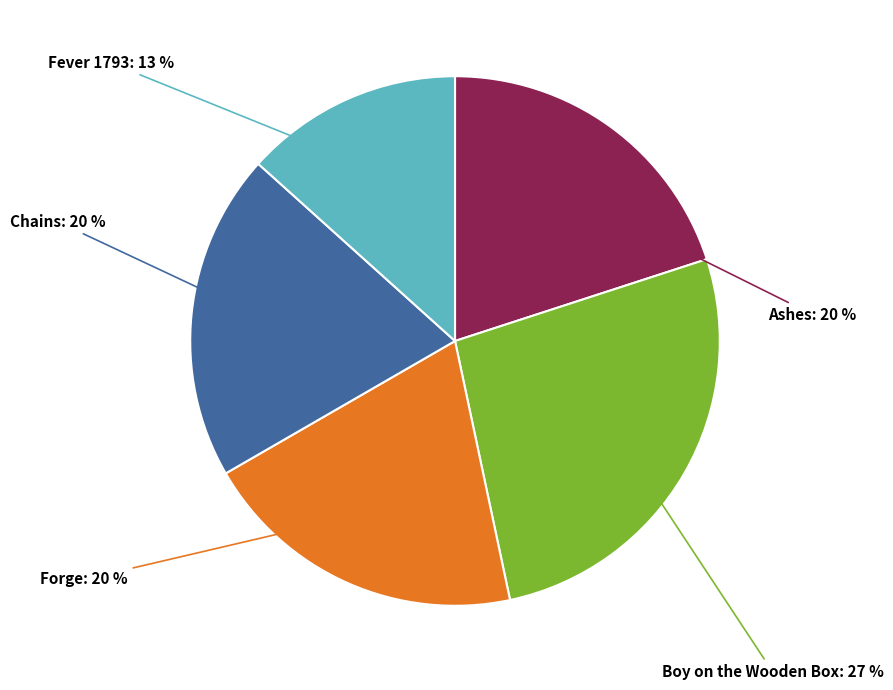

To the nearest percent, what is the average slice percentage?

20%